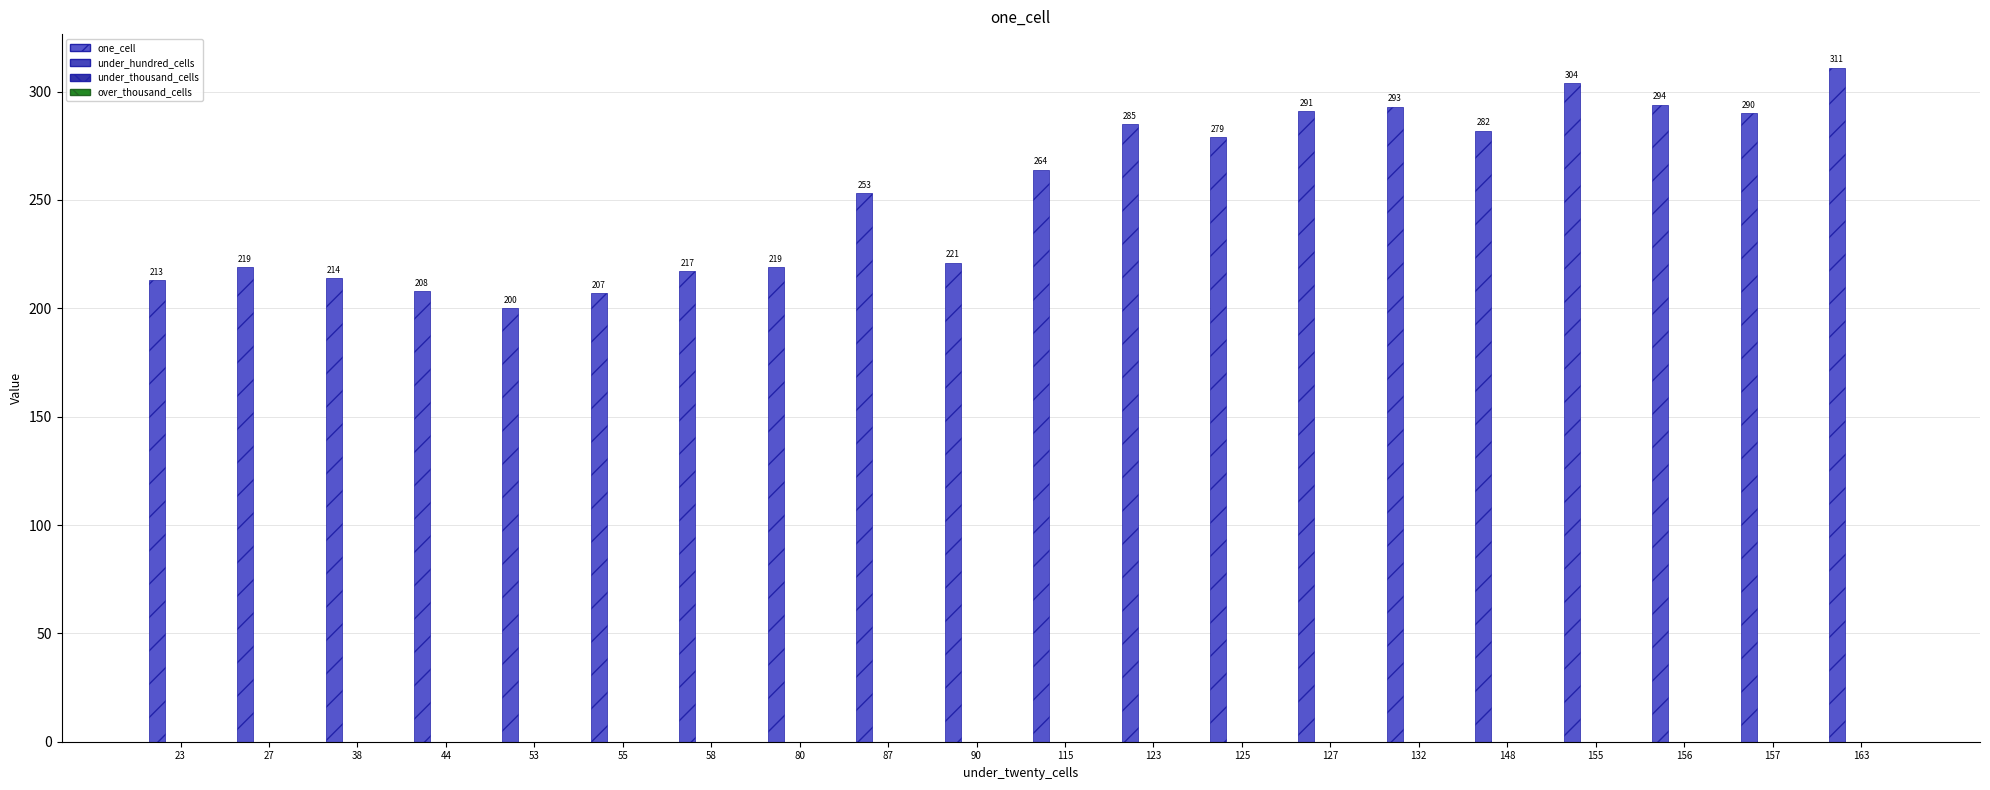

Does the chart contain any negative values?

No